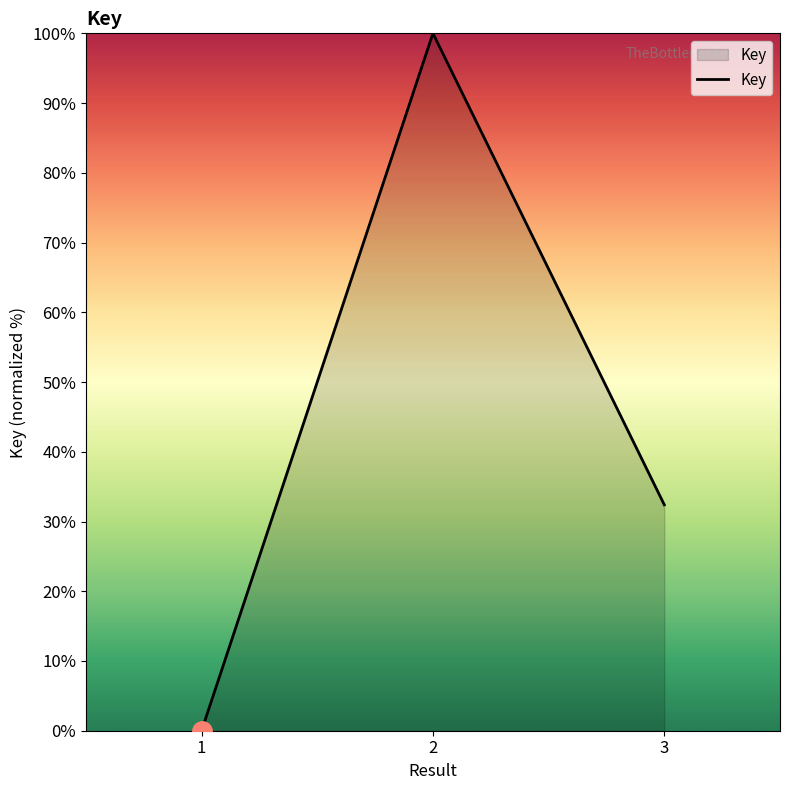

Which category has the highest value across all series?

2